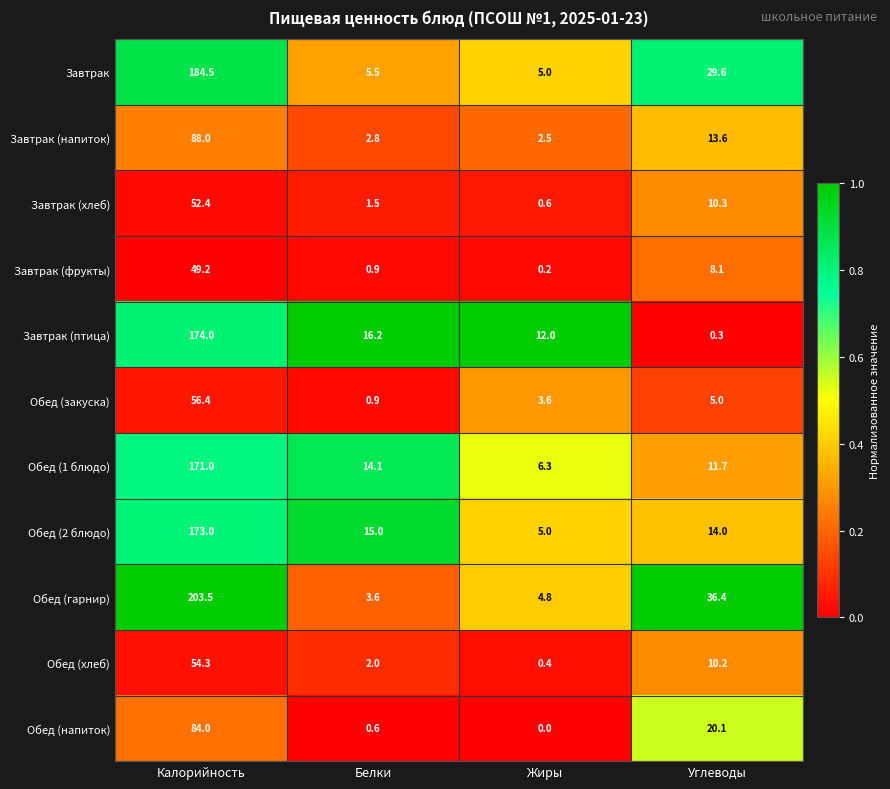

At which category is the sum across all series the highest?

Калорийность